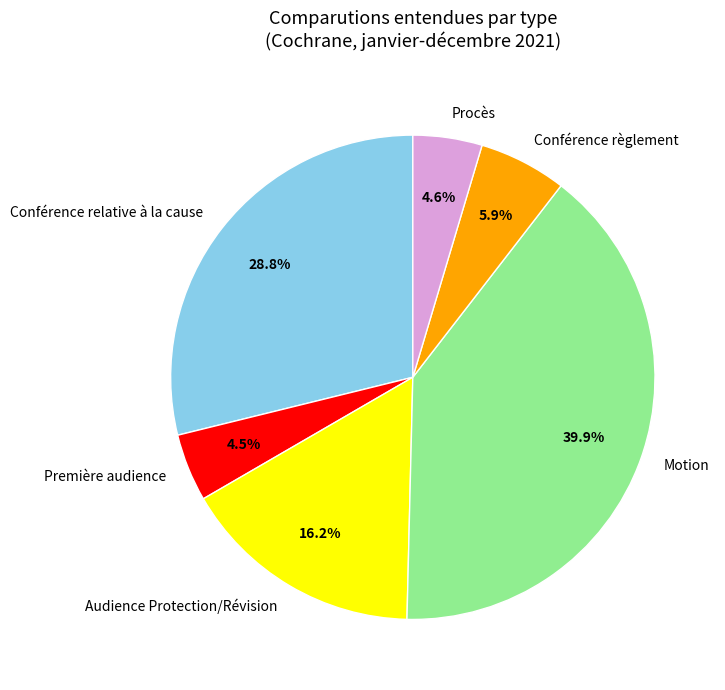

Which has a higher value, Conférence règlement or Audience Protection/Révision?

Audience Protection/Révision